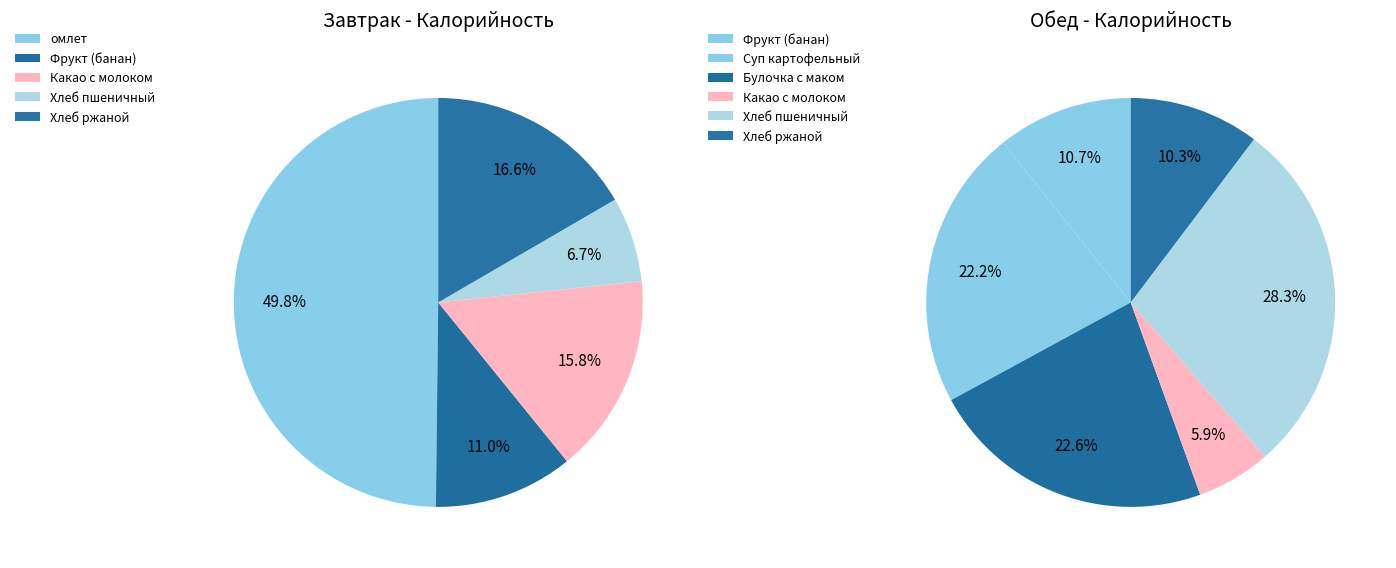

Is it true that Какао с молоком завтрак is 22% of the pie?

False